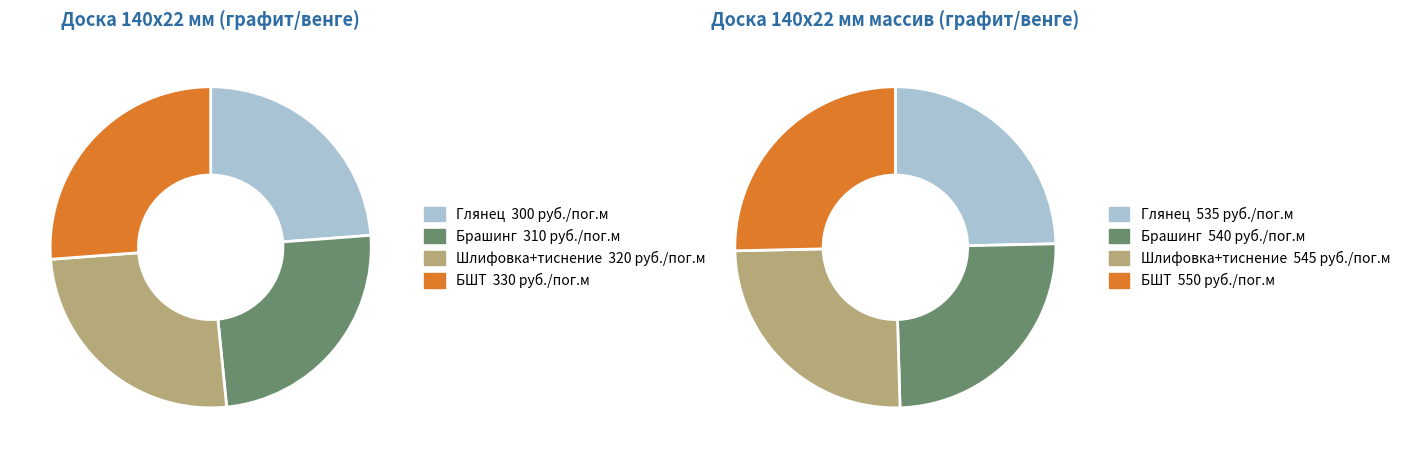

To the nearest percent, what is the difference between the largest and smallest slice percentages?

7%